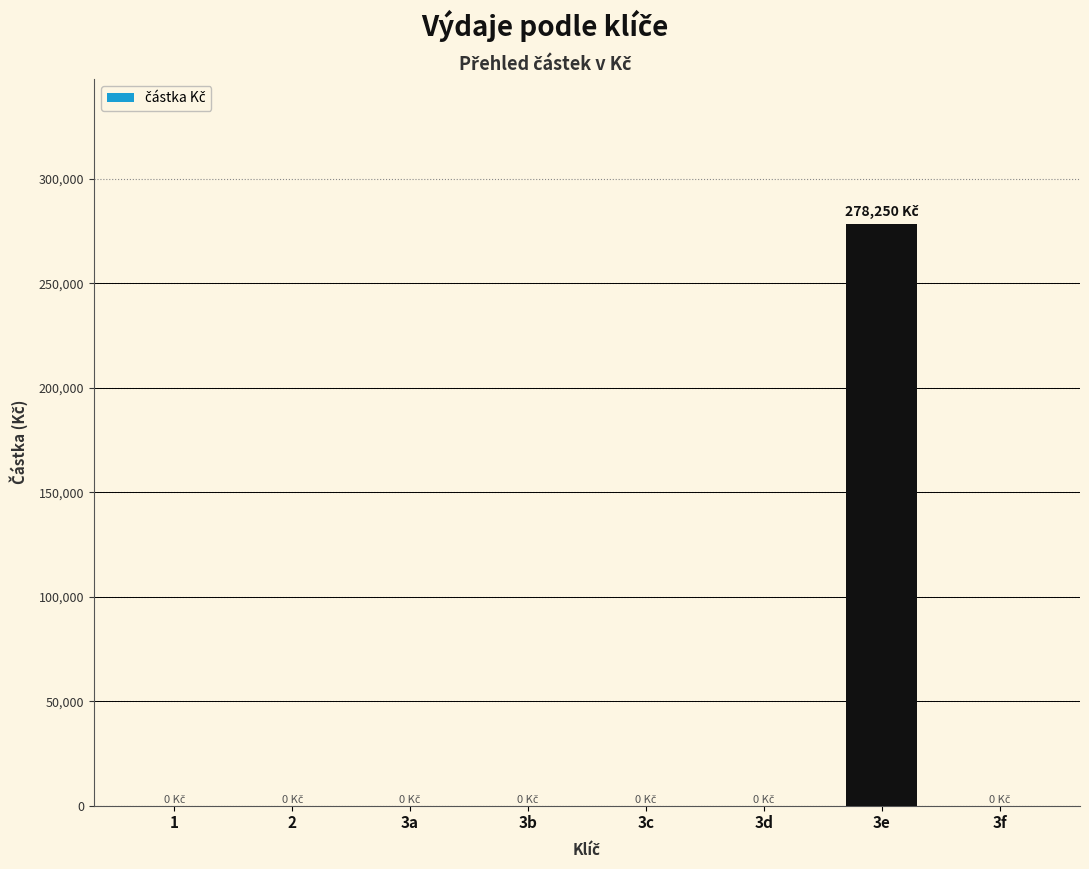

Is it true that the value at 3a is -152011?

False